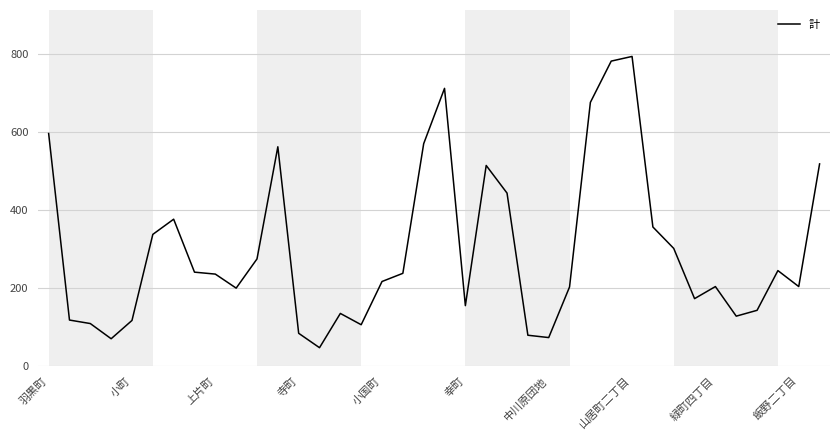

What is the maximum value shown in the chart?

795